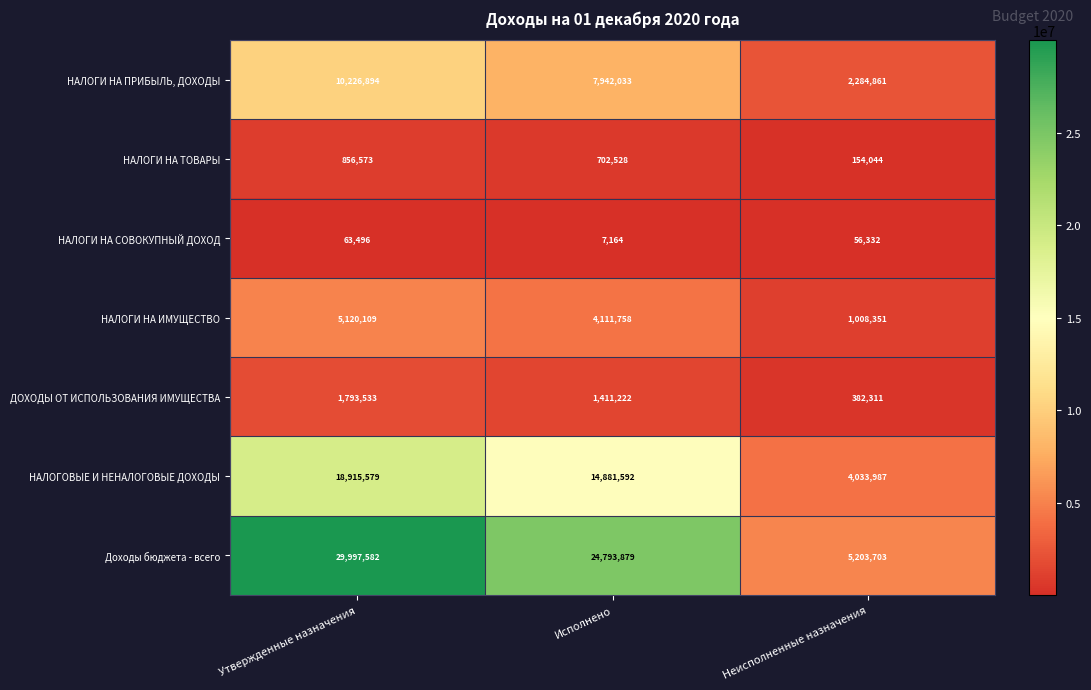

Reading left to right, extract all data points from this chart.

НАЛОГИ НА ПРИБЫЛЬ, ДОХОДЫ: Утвержденные назначения=10226894	Исполнено=7942033	Неисполненные назначения=2284861
НАЛОГИ НА ТОВАРЫ: Утвержденные назначения=856573	Исполнено=702528	Неисполненные назначения=154044
НАЛОГИ НА СОВОКУПНЫЙ ДОХОД: Утвержденные назначения=63496	Исполнено=7164	Неисполненные назначения=56332
НАЛОГИ НА ИМУЩЕСТВО: Утвержденные назначения=5120109	Исполнено=4111758	Неисполненные назначения=1008351
ДОХОДЫ ОТ ИСПОЛЬЗОВАНИЯ ИМУЩЕСТВА: Утвержденные назначения=1793533	Исполнено=1411222	Неисполненные назначения=382311
НАЛОГОВЫЕ И НЕНАЛОГОВЫЕ ДОХОДЫ: Утвержденные назначения=18915579	Исполнено=14881592	Неисполненные назначения=4033987
Доходы бюджета - всего: Утвержденные назначения=29997582	Исполнено=24793879	Неисполненные назначения=5203703